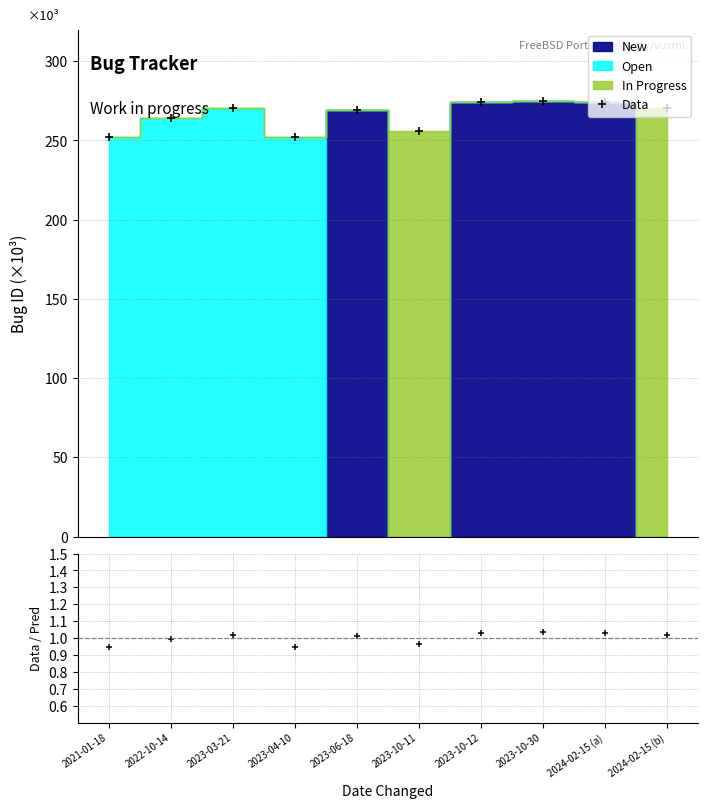

What is the approximate value of Data at 2023-06-18?

269.5